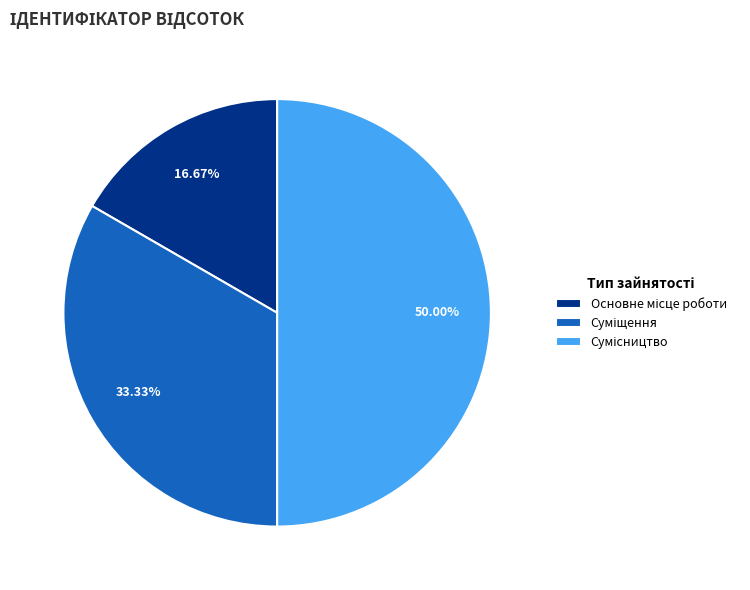

How many slices are in this pie chart?

3